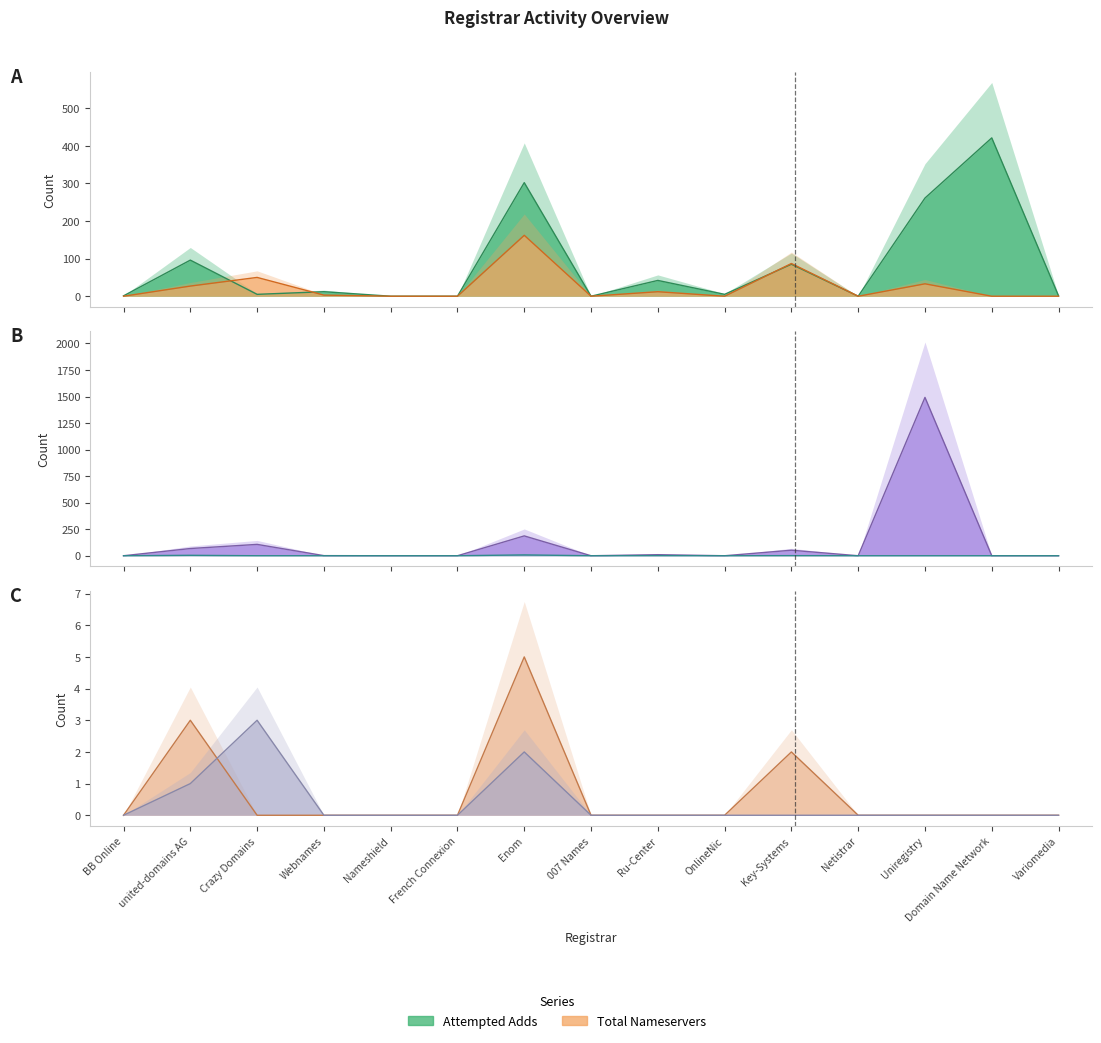

True or false: total-nameservers and net-renews-1-yr cross at least once.

False